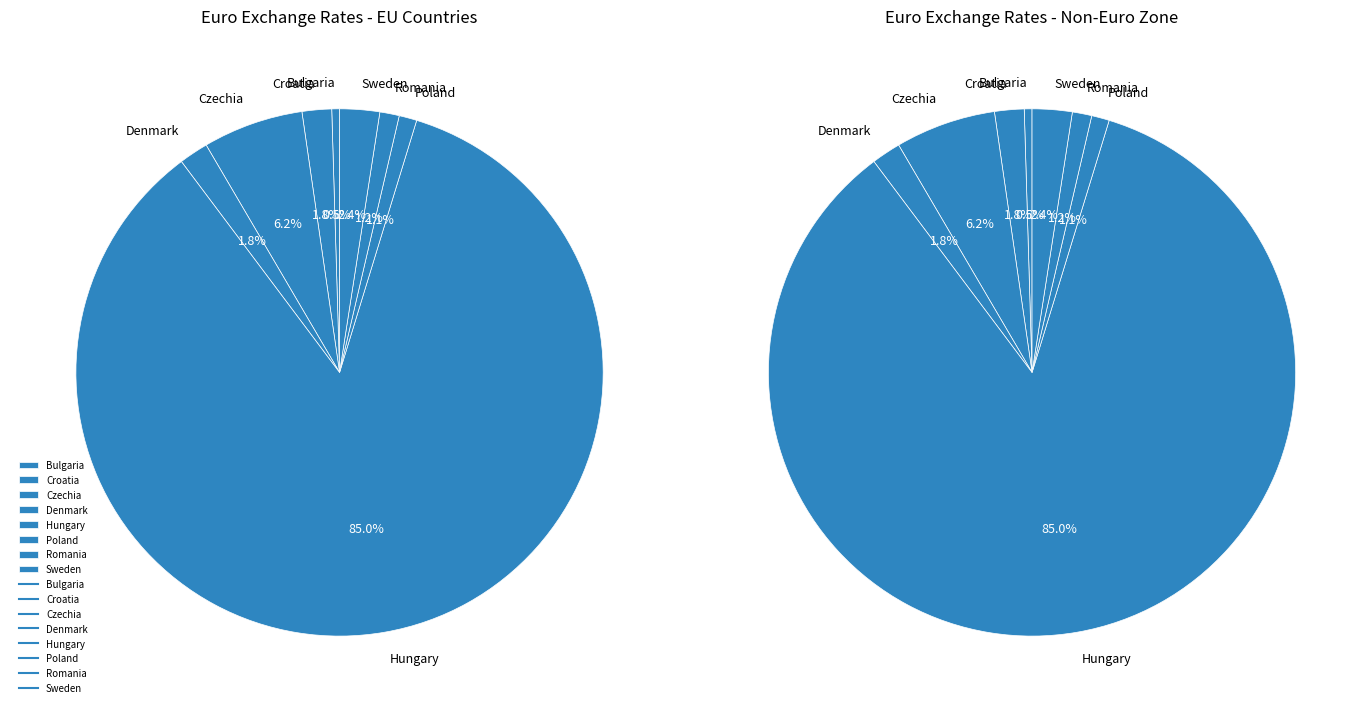

Rank the categories by value from highest to lowest.

Hungary, Czechia, Sweden, Croatia, Denmark, Romania, Poland, Bulgaria